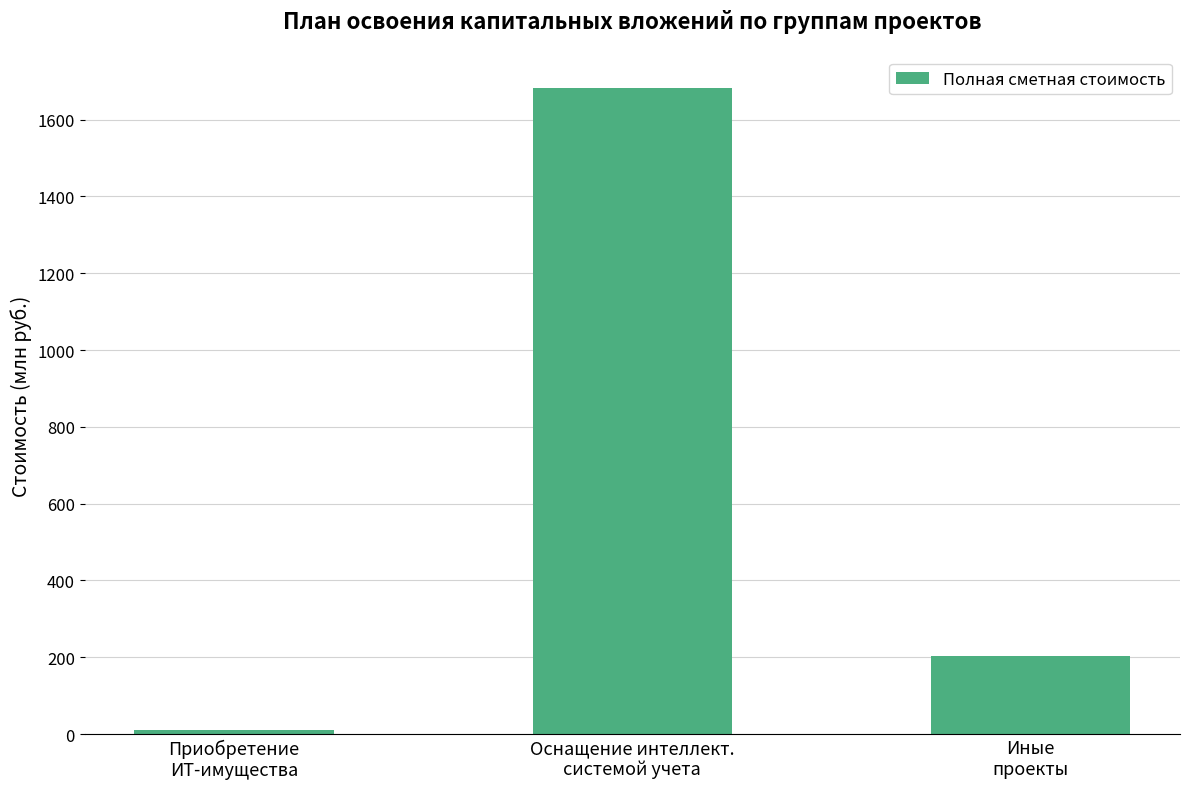

Reading left to right, transcribe all the data shown in this chart.

Приобретение
ИТ-имущества=11.2	Оснащение интеллект.
системой учета=1682.2	Иные
проекты=203.3